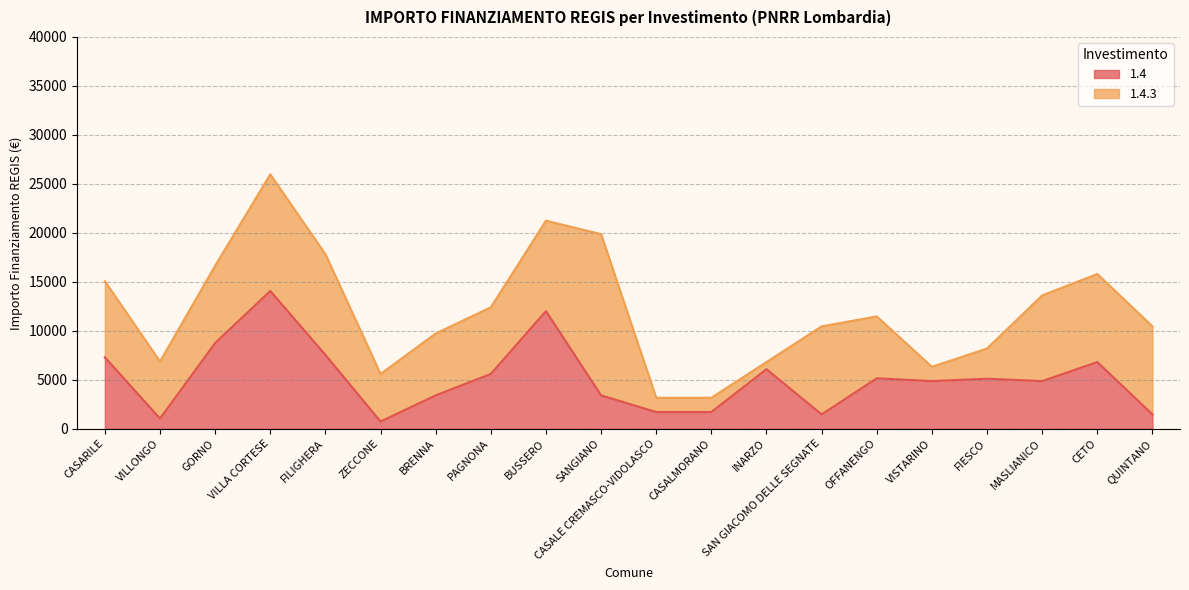

What is the change in value from CASALMORANO to OFFANENGO?

+3444